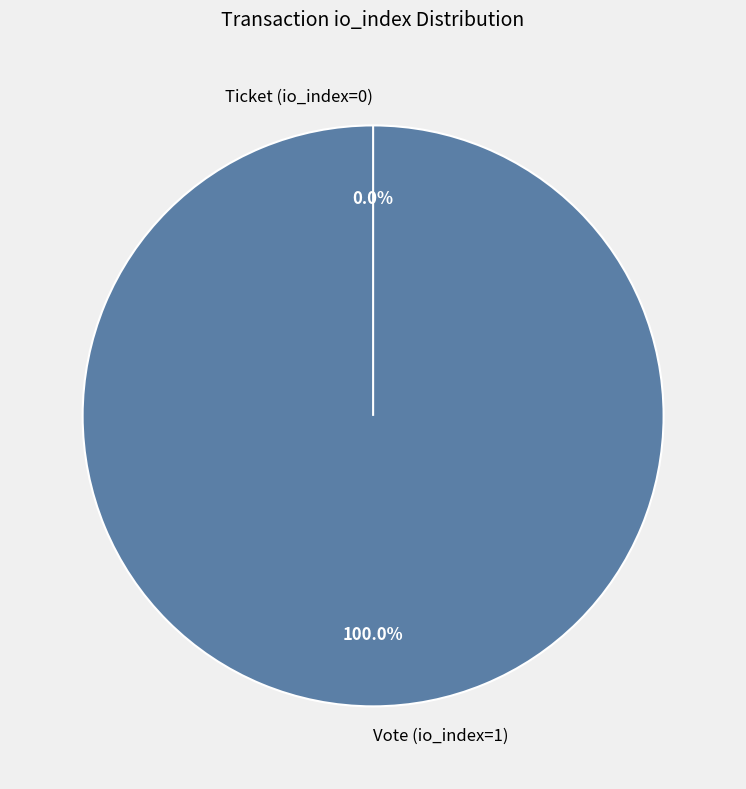

To the nearest percent, what is the average slice percentage?

50%